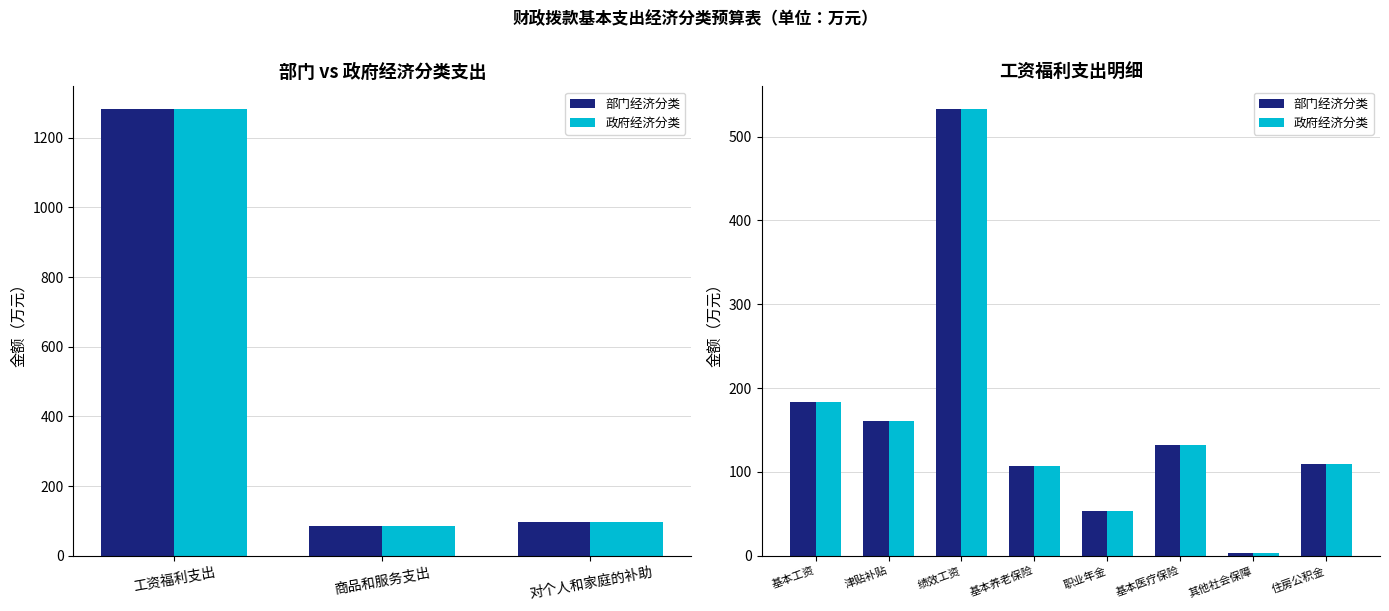

How many values in the 部门经济分类 series are below 131?

4